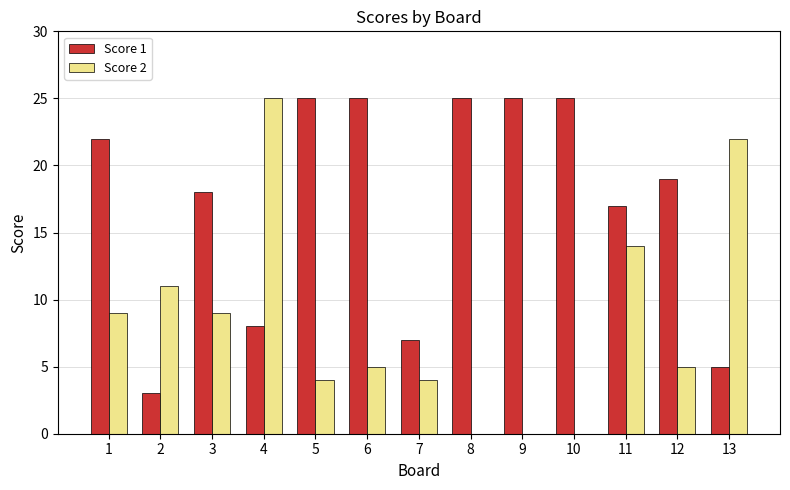

Which series has the widest spread of values?

Score 2